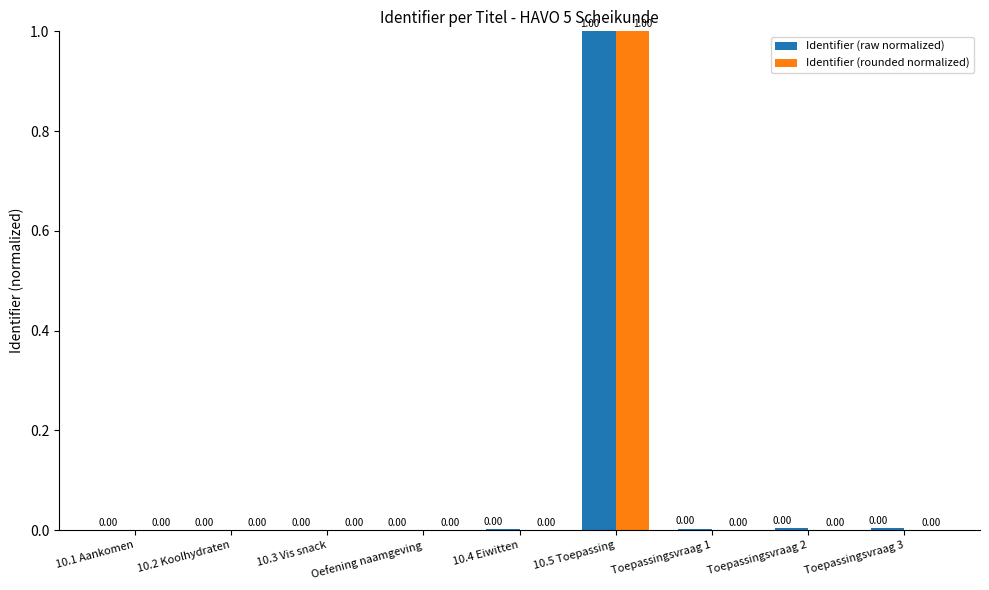

How many groups of bars are there?

9